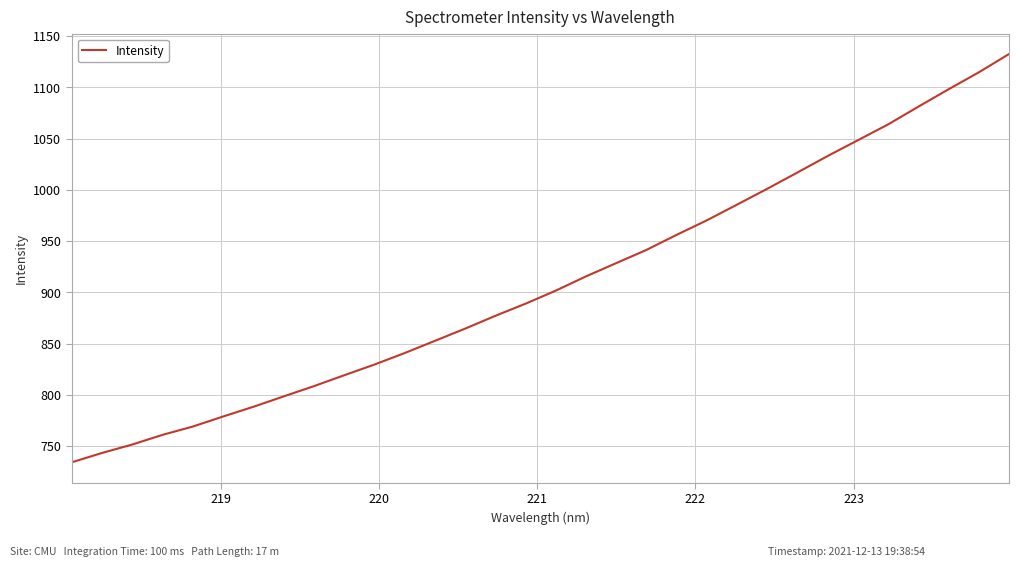

What is the greatest value displayed?

1132.4